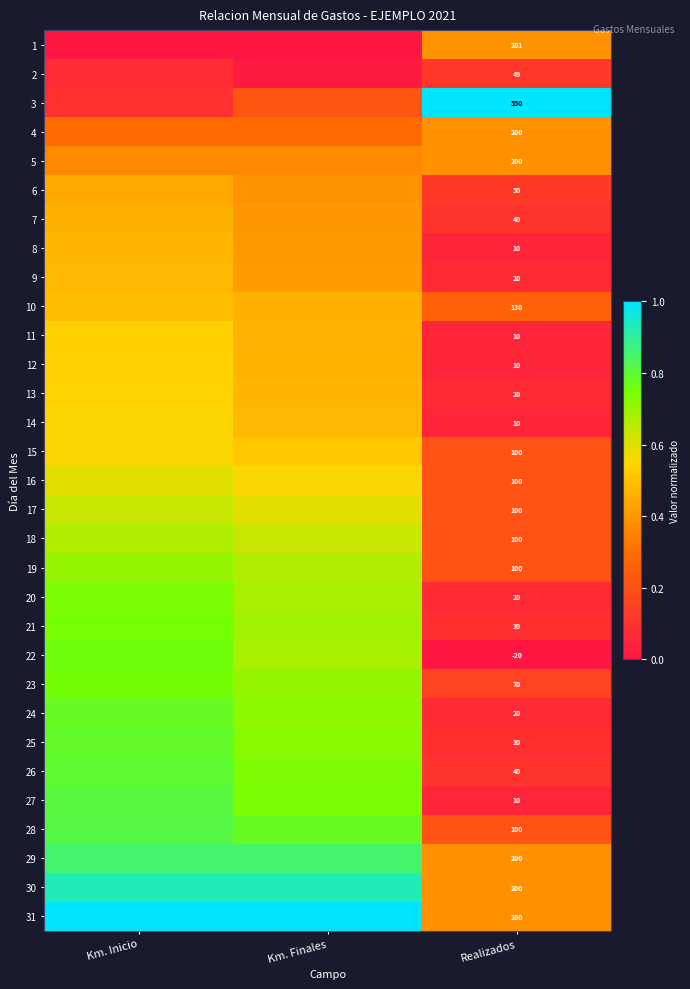

What is the difference between the 11 values at Km. Inicio and Km. Finales?

0.1